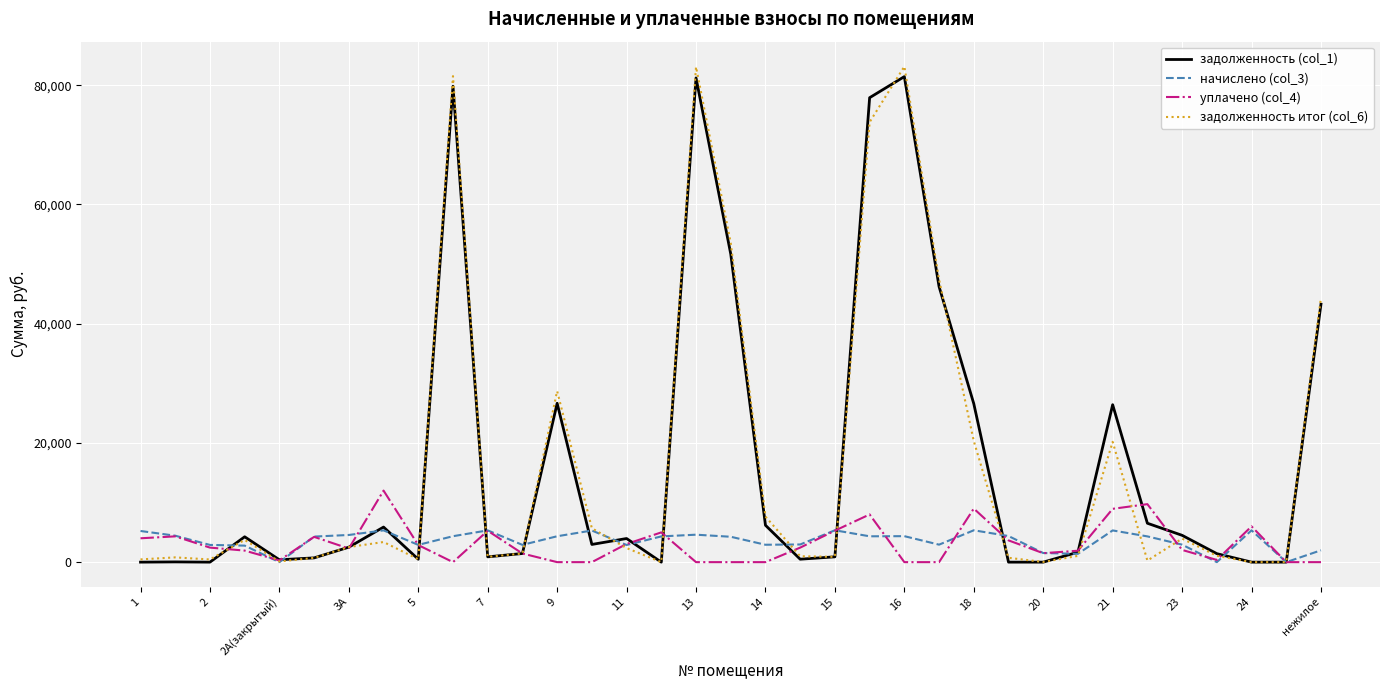

How many values in the задолженность итог (col_6) series exceed 1447?

18